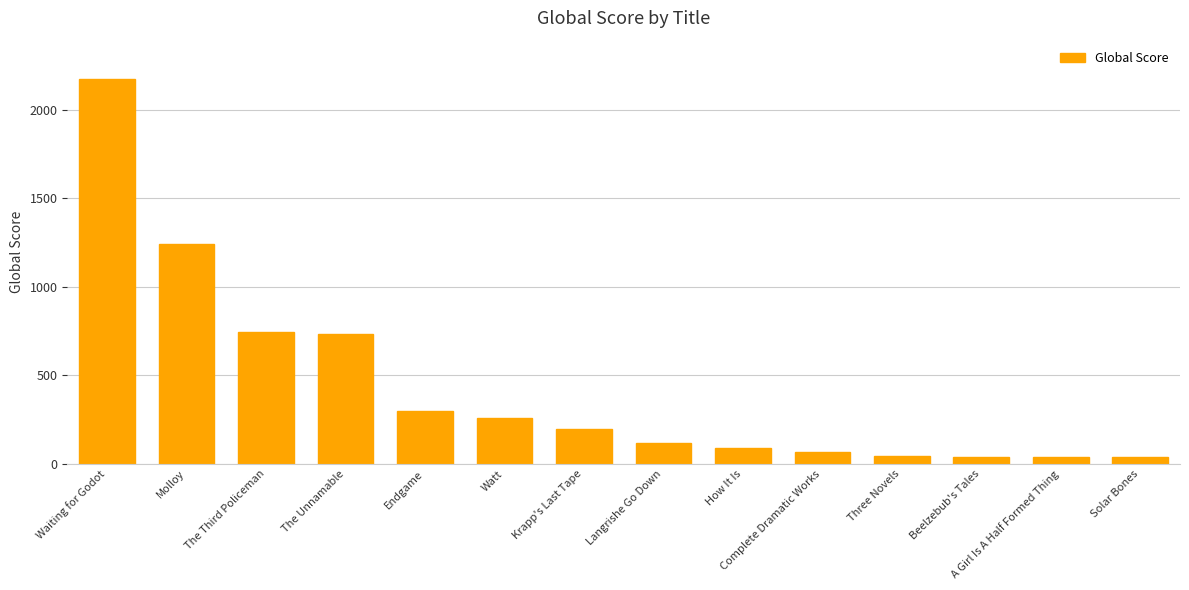

Between Three Novels and Langrishe Go Down, which is larger?

Langrishe Go Down